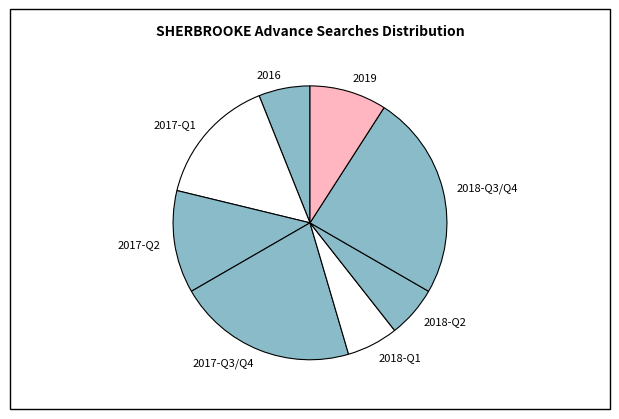

Is there a majority slice in this chart?

No